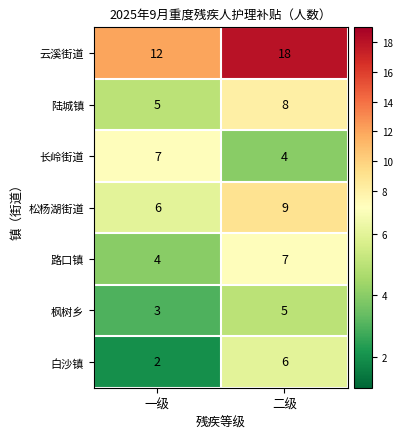

The 枫树乡 series shows 5 at 二级. True or false?

True